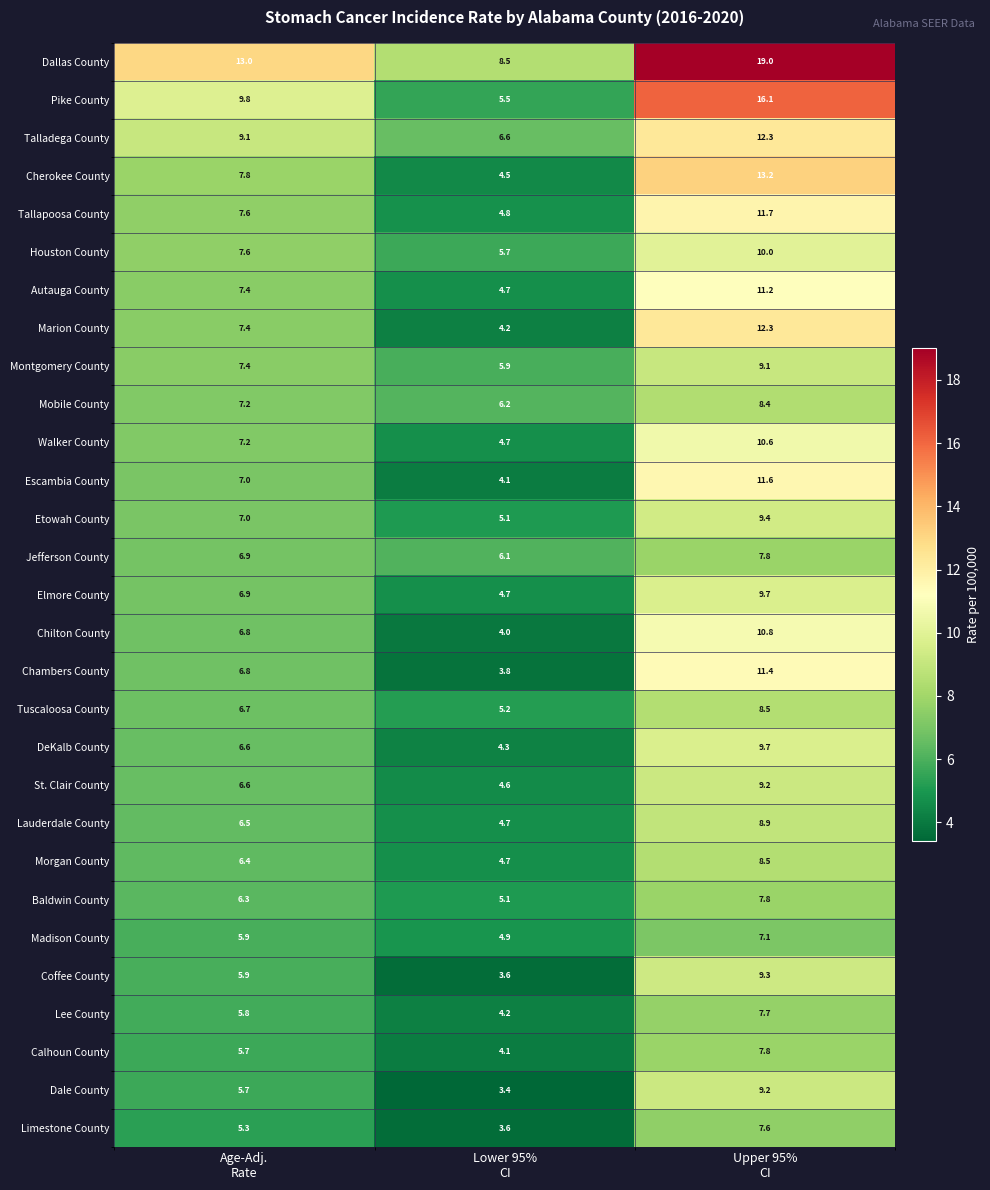

How many distinct data groups are displayed?

29